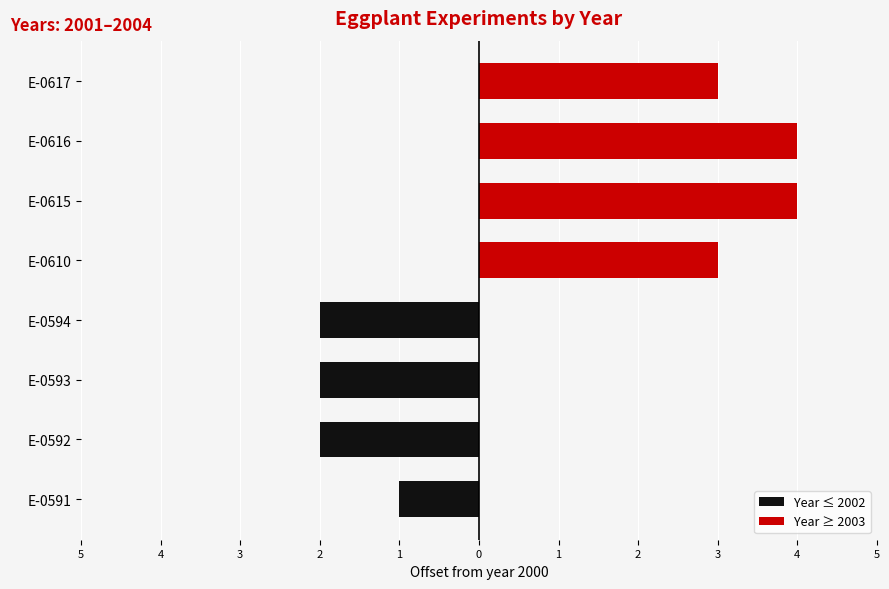

Which has a higher value, E-0610 or E-0591?

E-0610